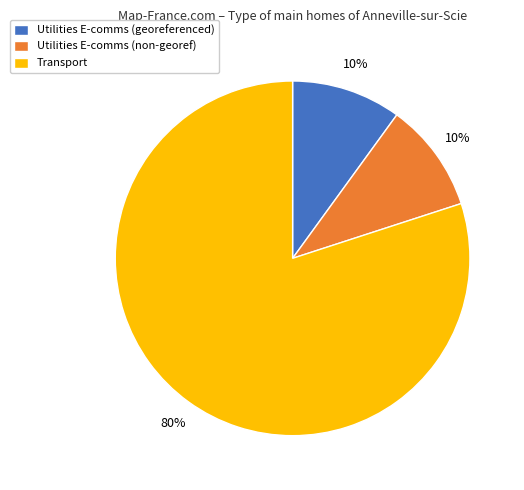

Count the number of slices in the pie.

3